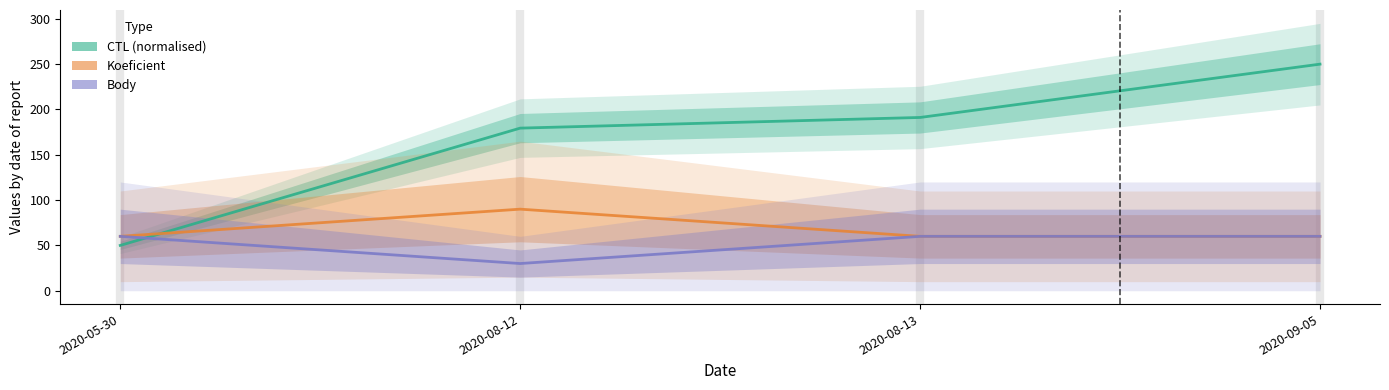

What is the difference between the maximum and second lowest values in the CTL (normalised) series?

70.6